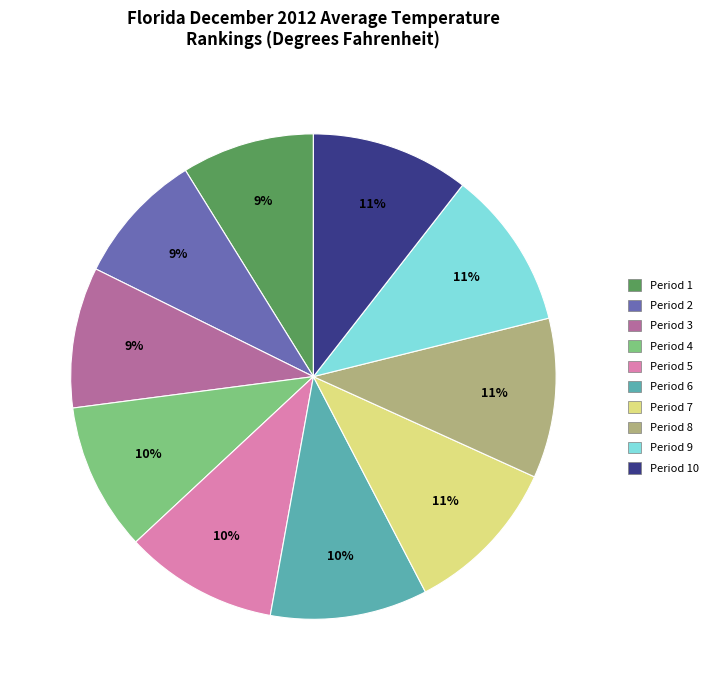

Is there a majority slice in this chart?

No